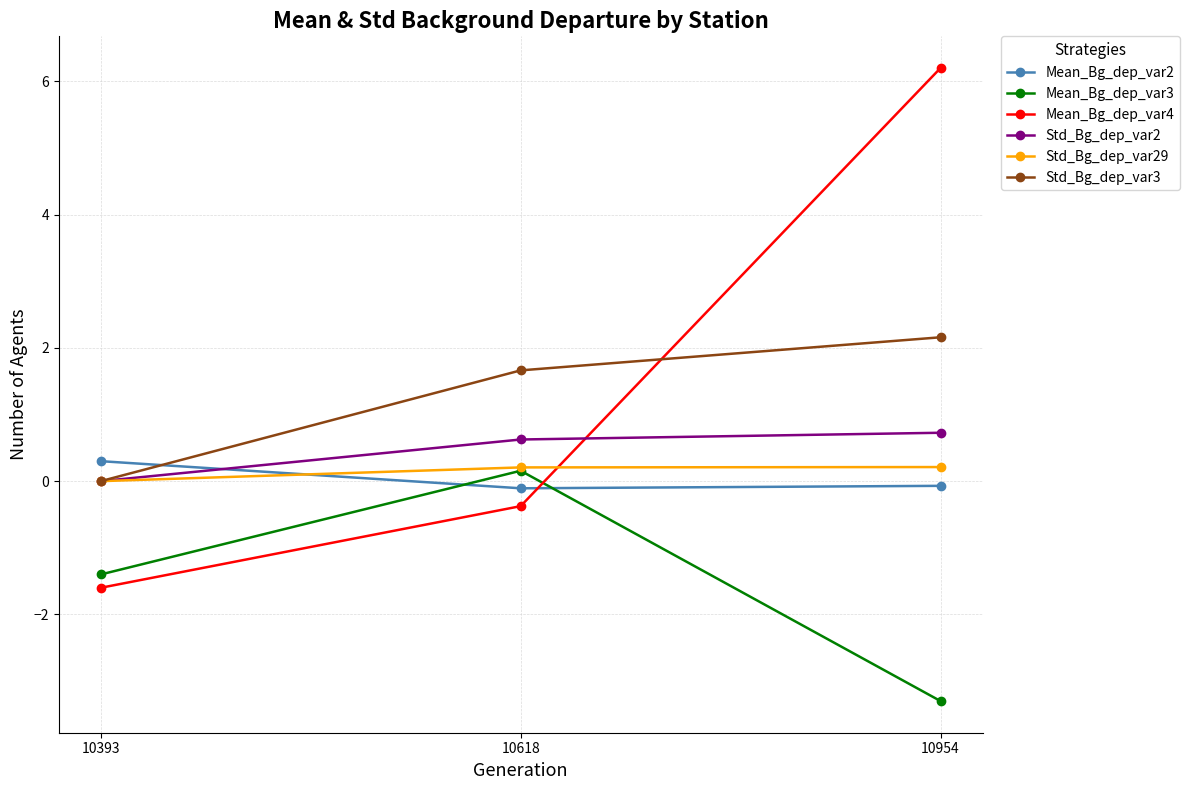

Rank the categories by Std_Bg_dep_var3 value from lowest to highest.

10393, 10618, 10954